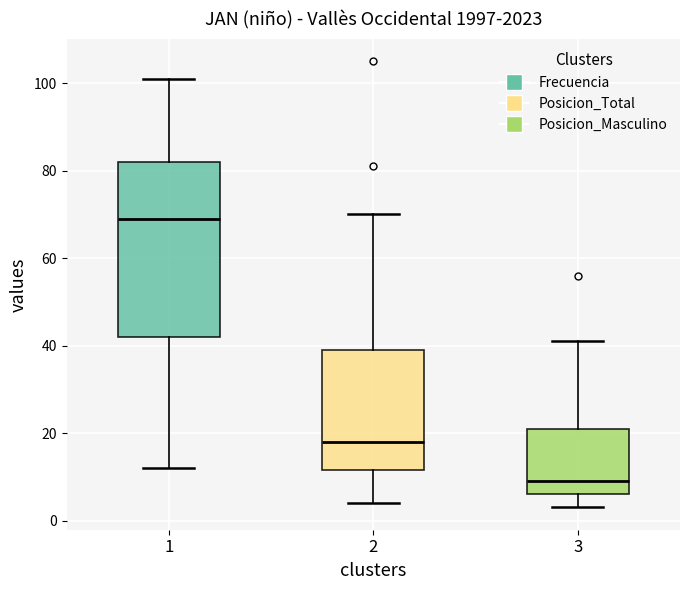

Which box's median line is the lowest?

3